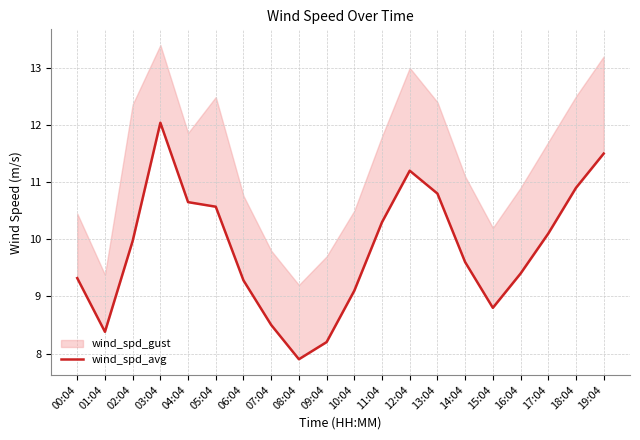

How many data points does each series have?

20